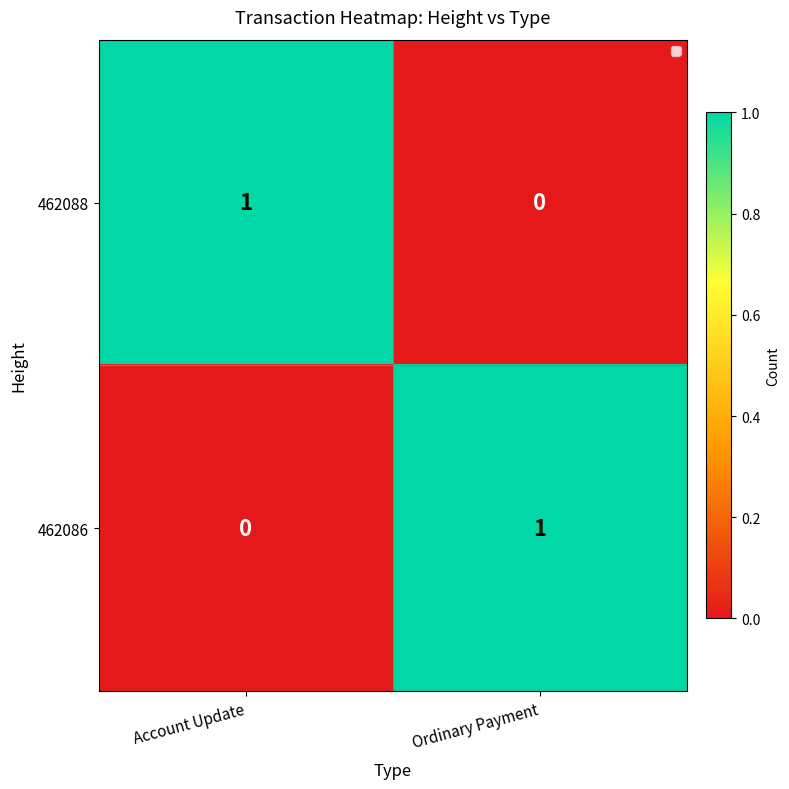

How many categories are shown in the chart?

2